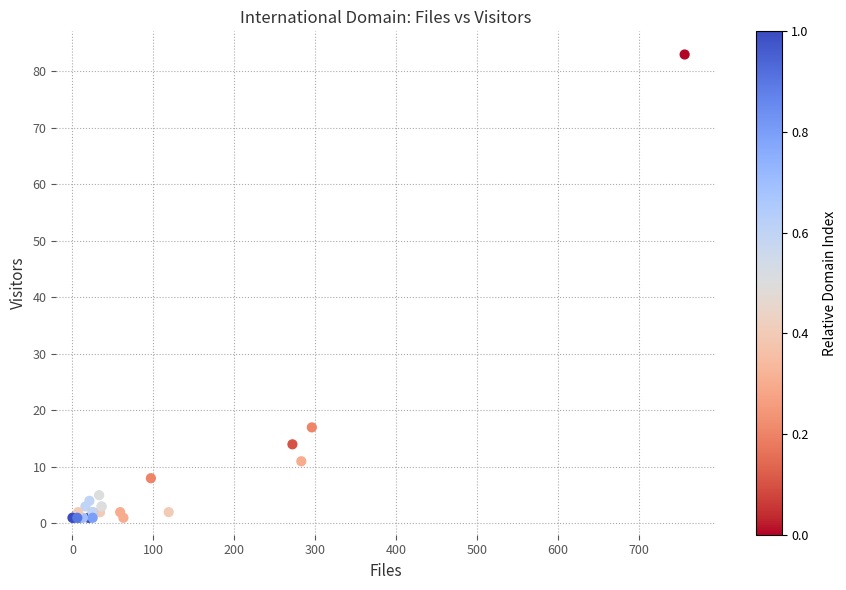

What Y value in the scatter plot is closest to 42?

17